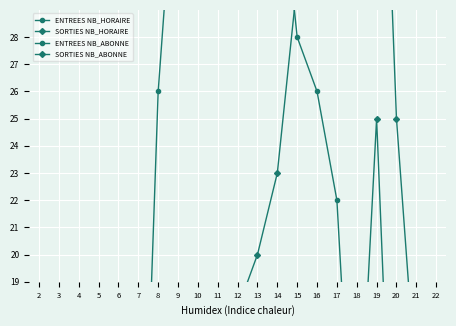

How many positive values does the SORTIES NB_HORAIRE series have?

15